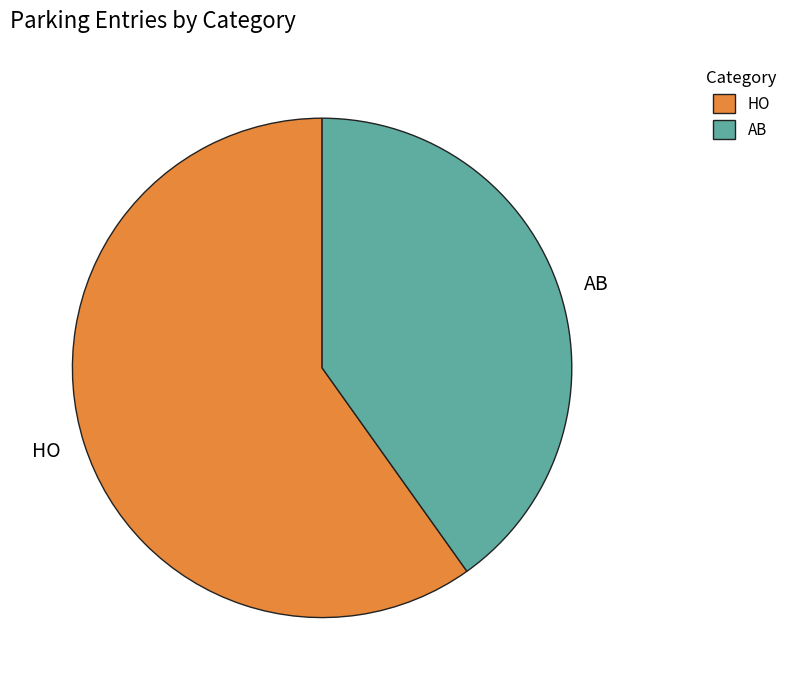

Do HO and AB together represent more than half of the pie?

Yes